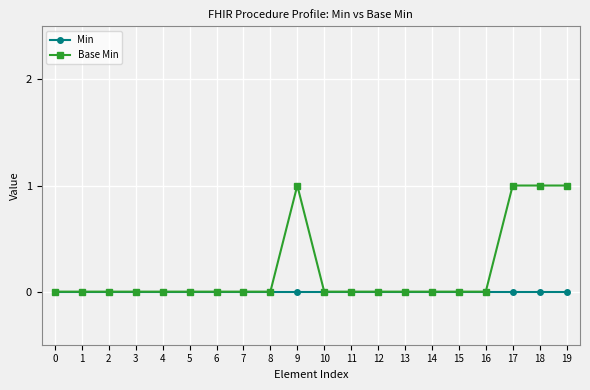

Count the number of categories in the chart.

20